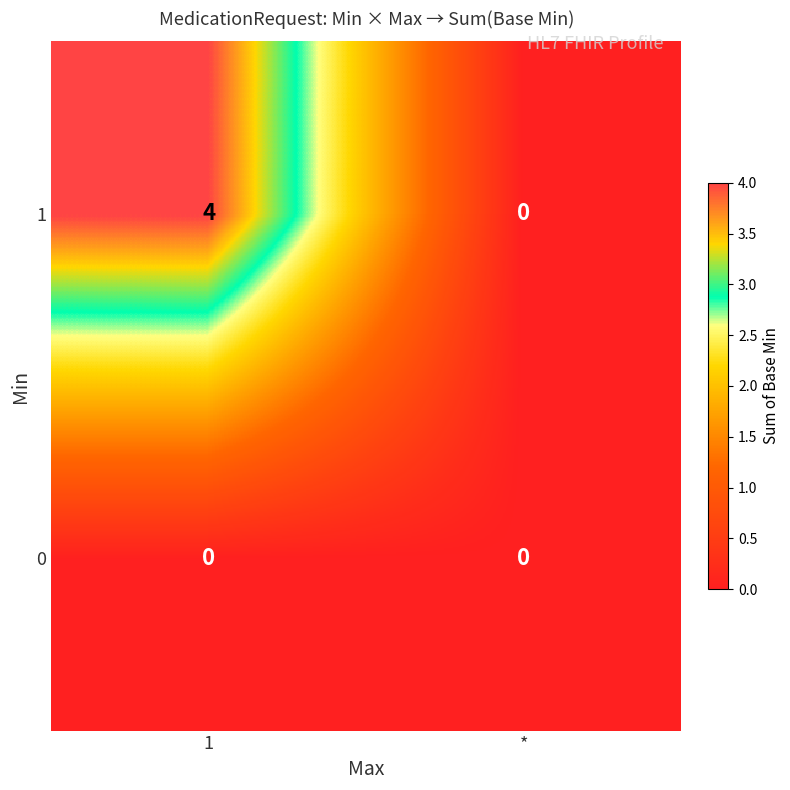

Rank the series by their maximum value, from highest to lowest.

1, 0